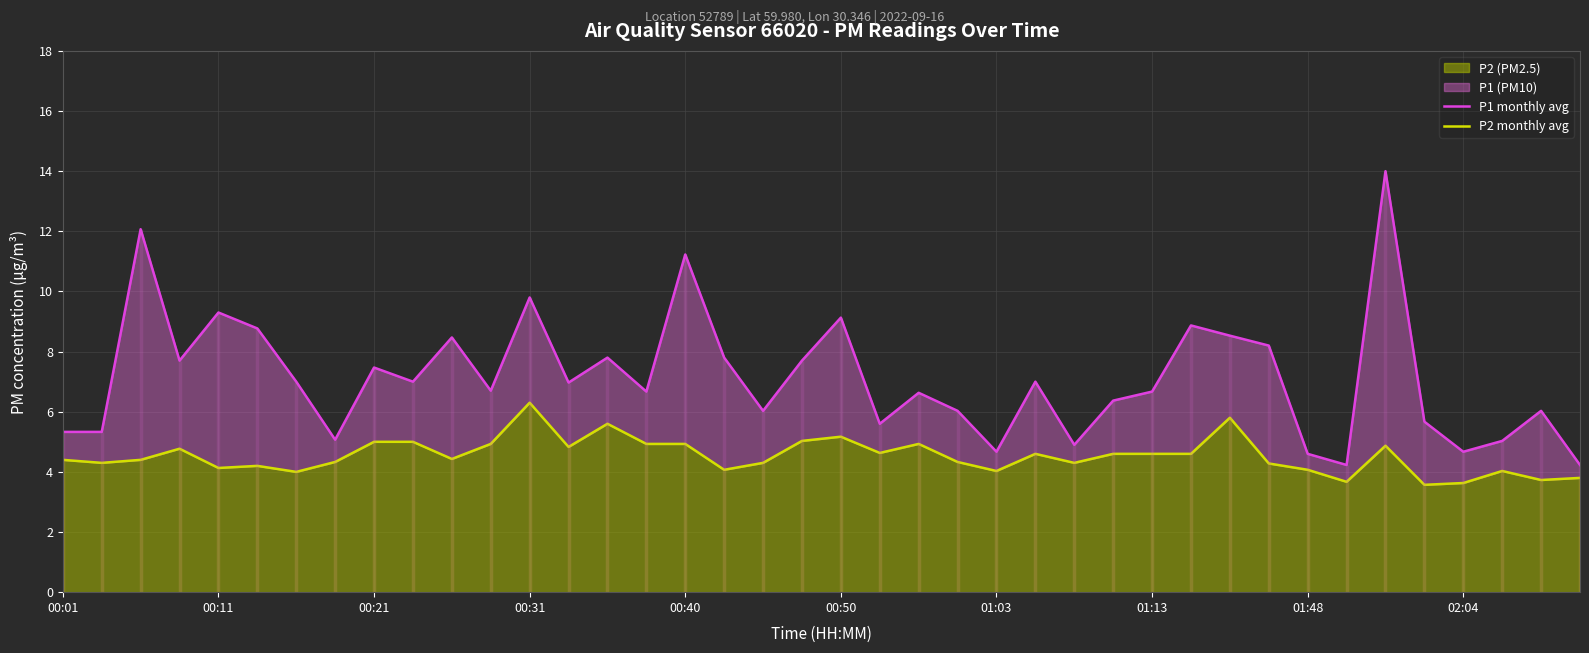

What is the difference between the maximum and minimum values in the P1 monthly avg series?

9.8